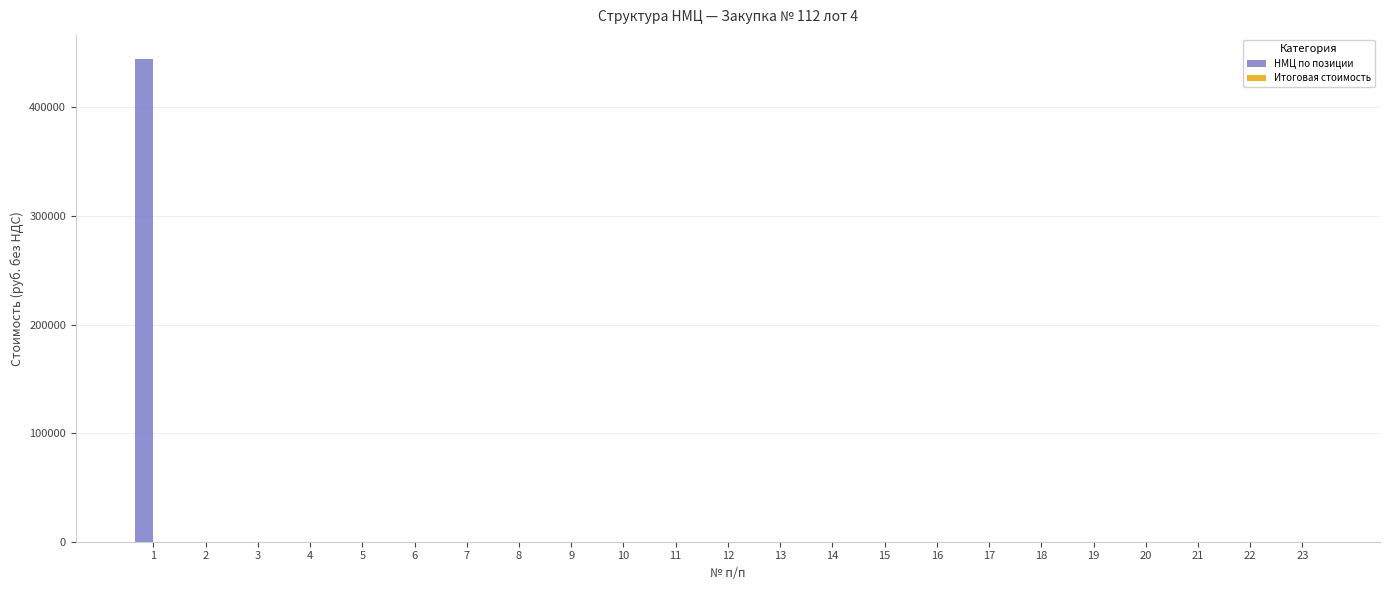

What is the greatest value displayed?

444437